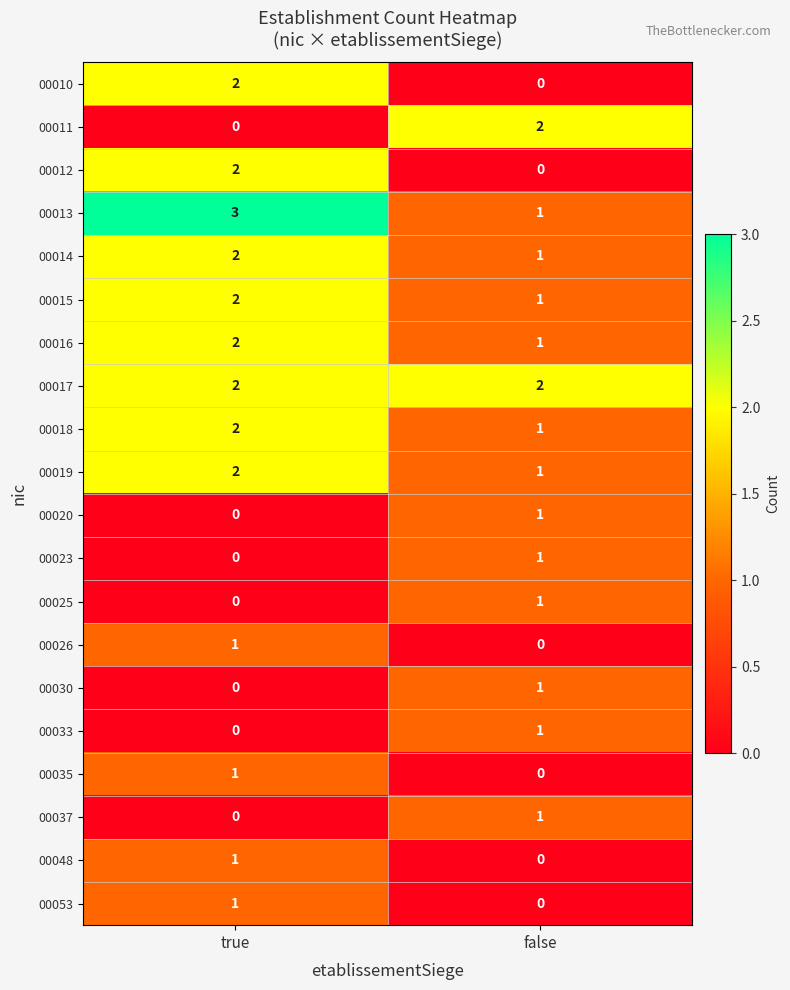

Which label corresponds to the largest value in the chart?

true